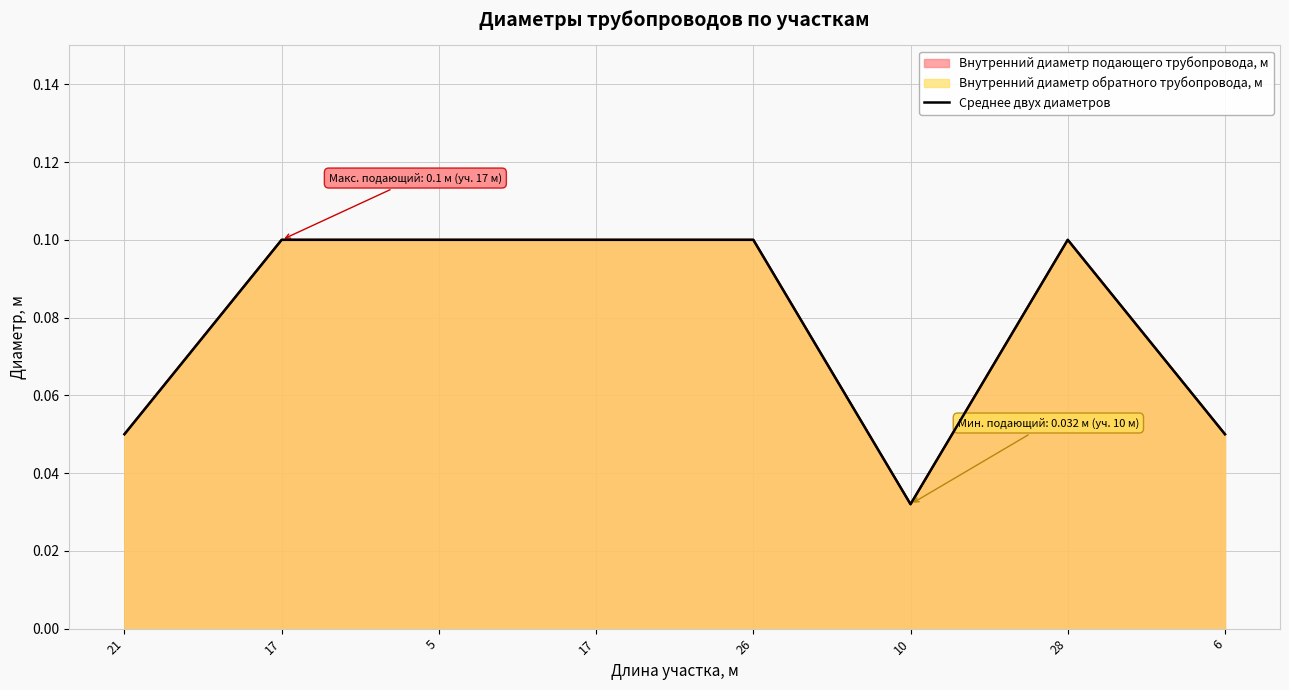

How many points are higher than both their immediate neighbors (excluding endpoints)?

1